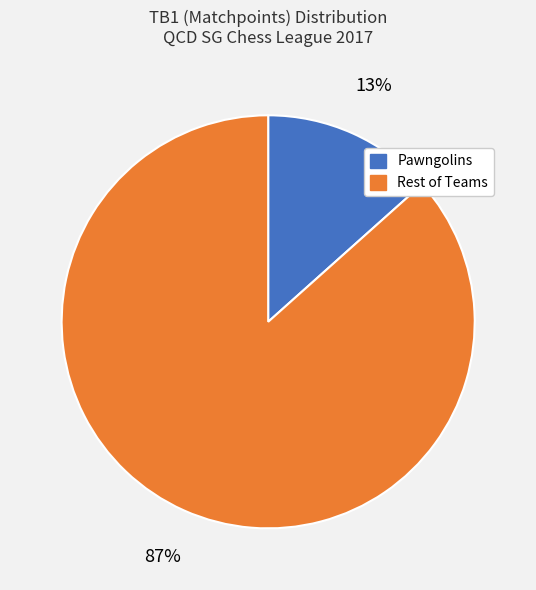

Does any single category account for the majority?

Yes